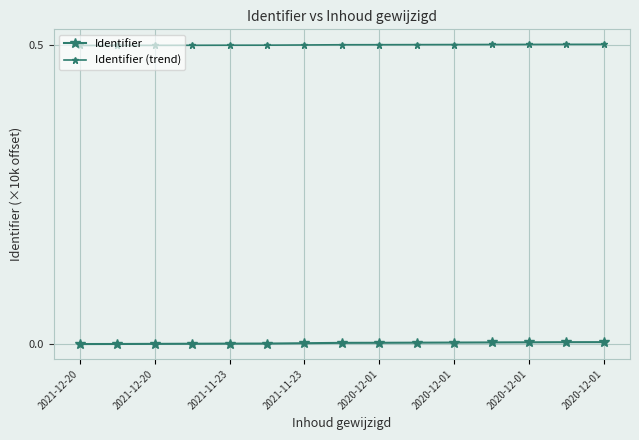

How many categories are shown in the chart?

15